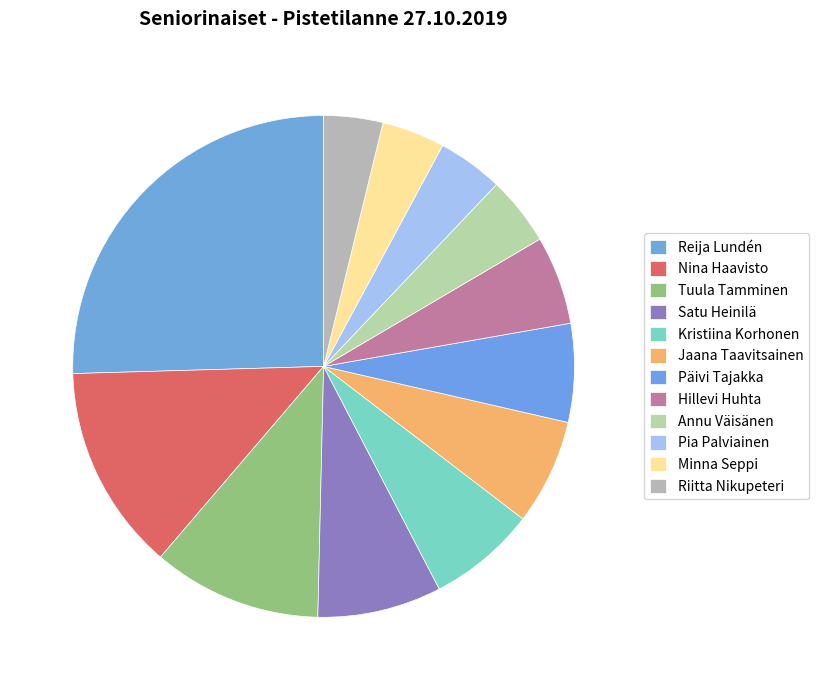

To the nearest percent, what is the average slice percentage?

8%